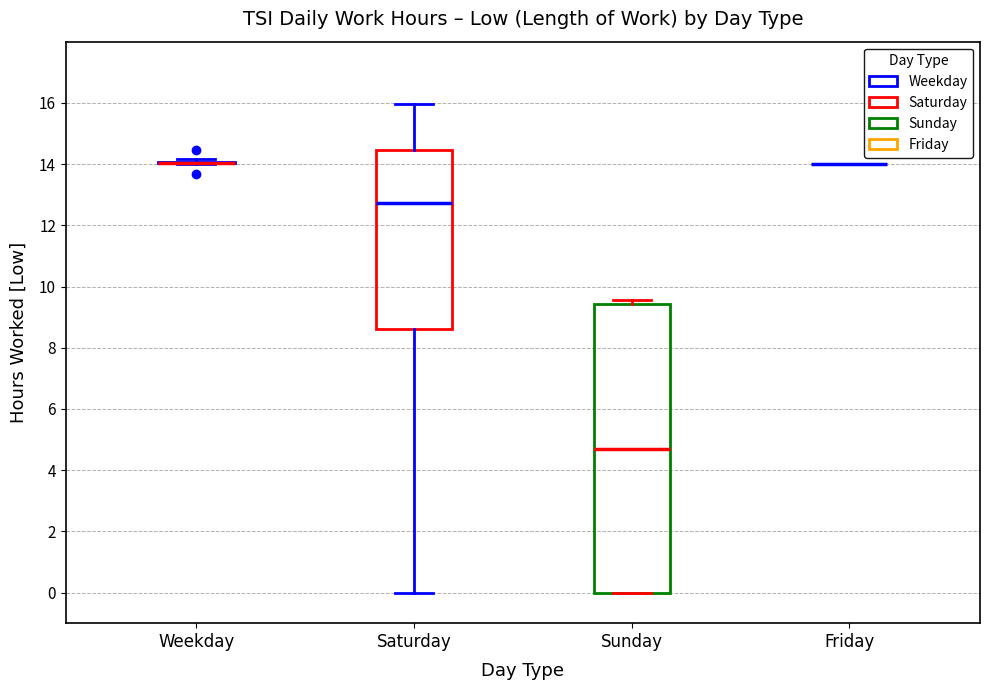

Comparing the boxes themselves (not the whiskers), which one is the tallest?

Sunday